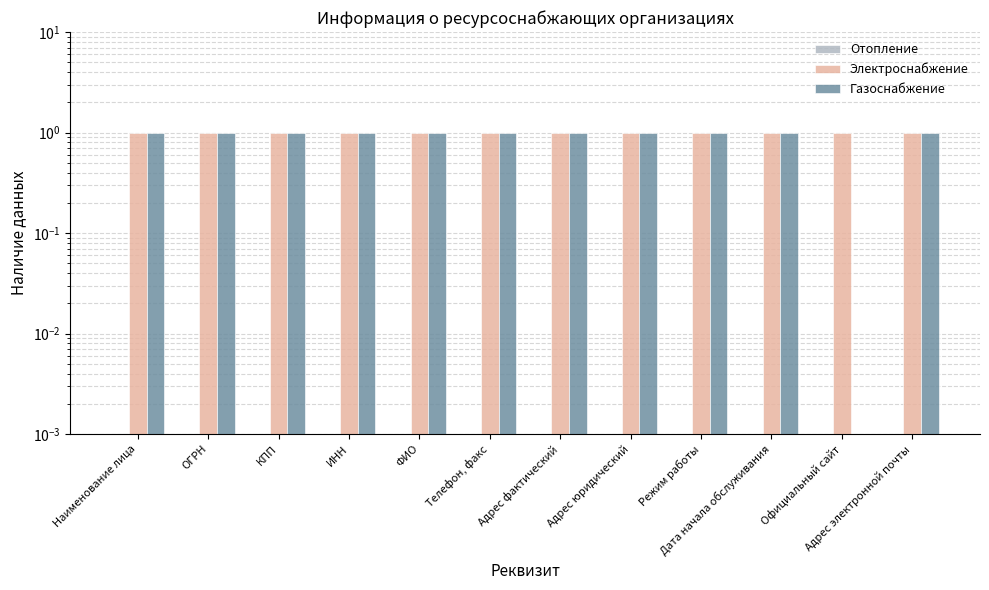

List the labels in order of Электроснабжение value, smallest first.

Наименование лица, ОГРН, КПП, ИНН, ФИО, Телефон, факс, Адрес фактический, Адрес юридический, Режим работы, Дата начала обслуживания, Официальный сайт, Адрес электронной почты